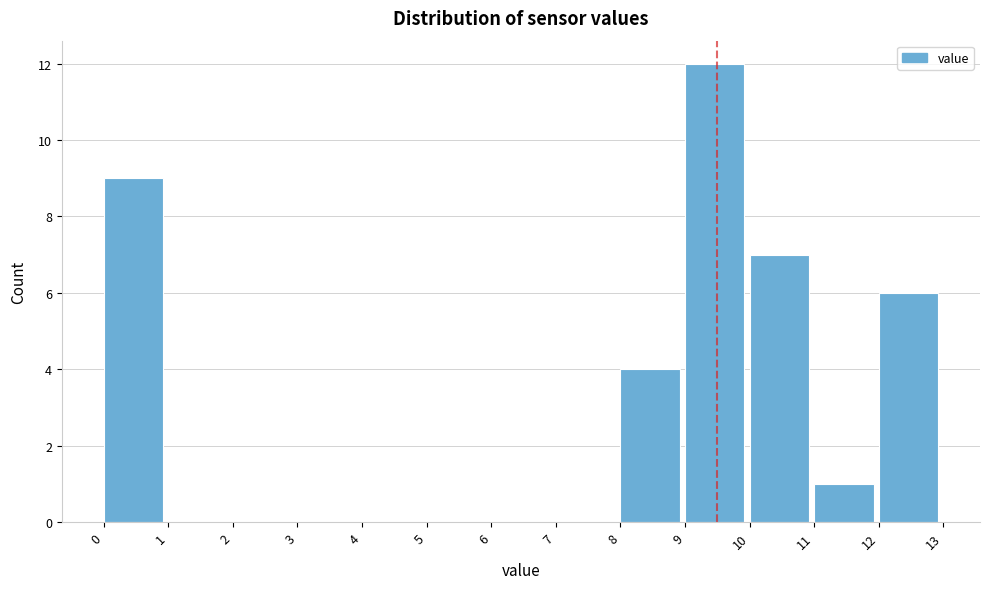

Reading left to right, transcribe this chart: for each bar, give the range it covers on the x-axis and its height. The values are not printed on the chart, so give them approximately, as read against the axis.

0 to 1: 9
1 to 2: 0
2 to 3: 0
3 to 4: 0
4 to 5: 0
5 to 6: 0
6 to 7: 0
7 to 8: 0
8 to 9: 4
9 to 10: 12
10 to 11: 7
11 to 12: 1
12 to 13: 6